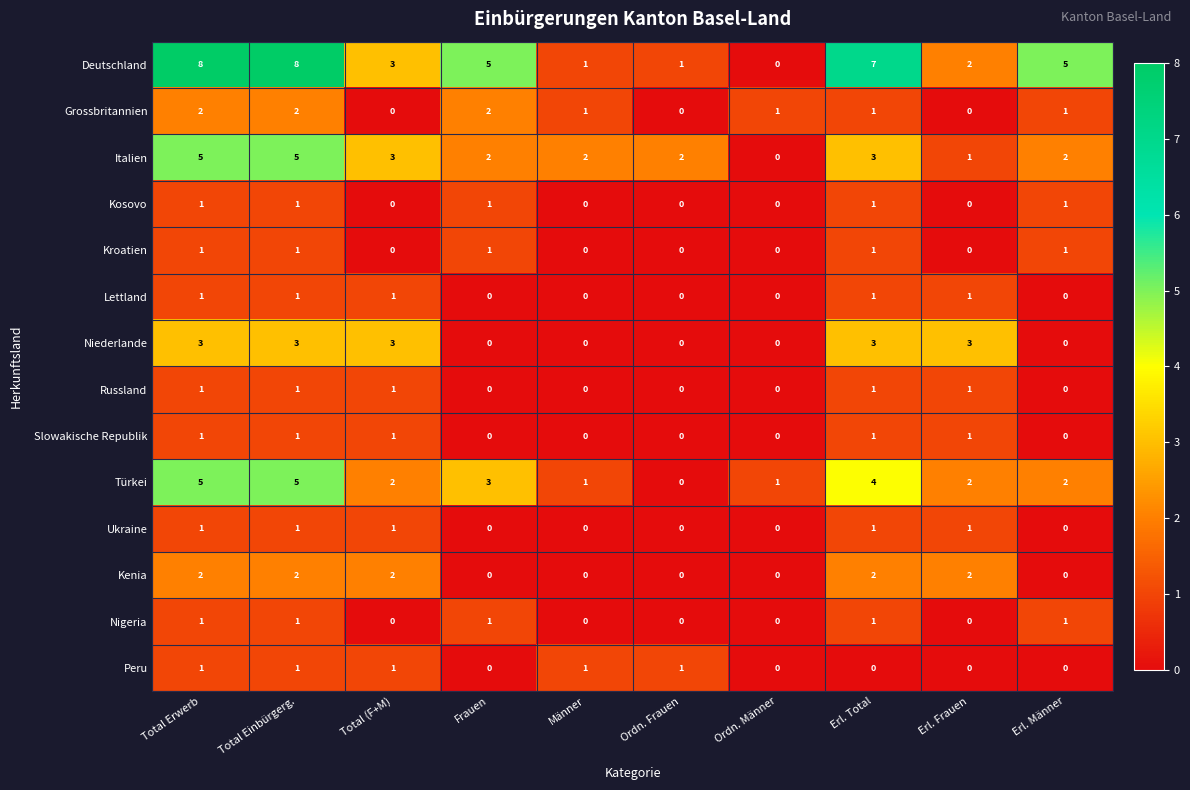

Is it true that Kroatien equals 0 at Männer?

True